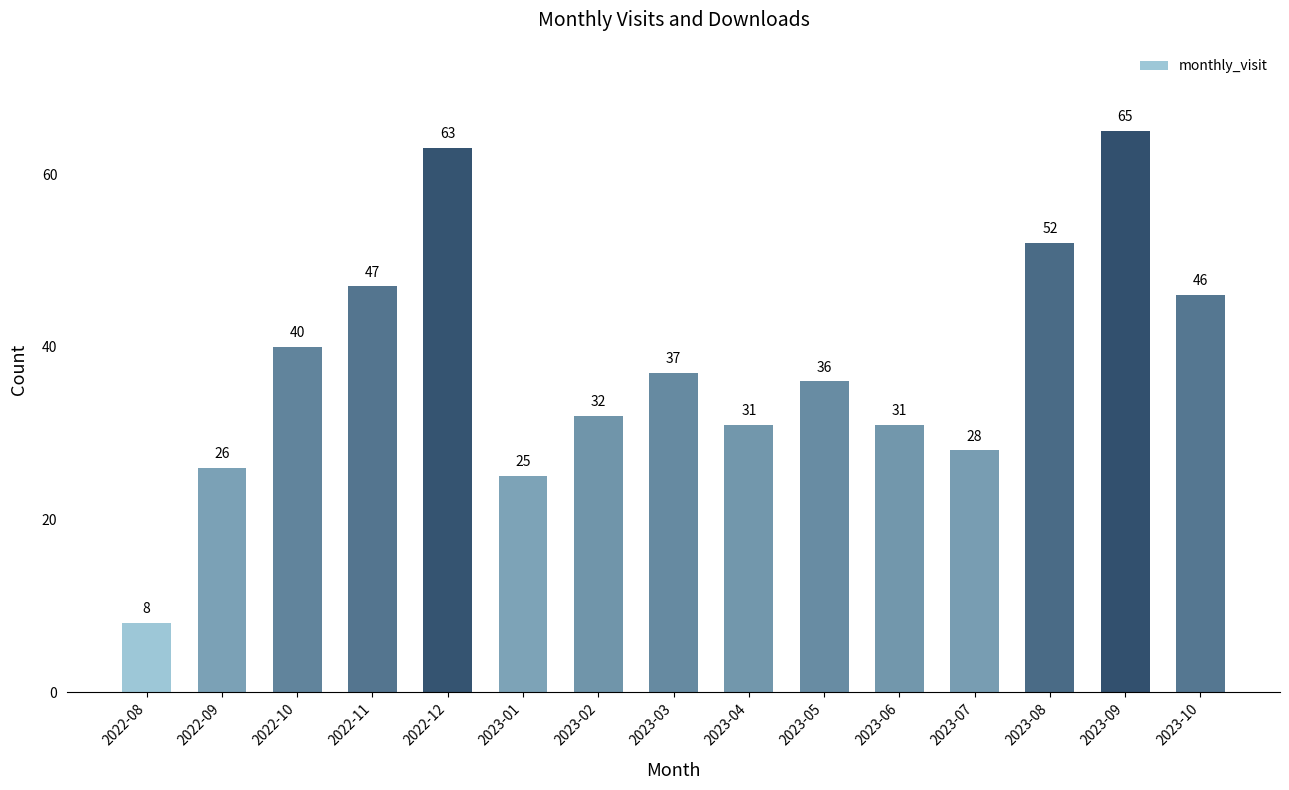

What is the ratio of the value at 2023-01 to the value at 2023-02?

0.8